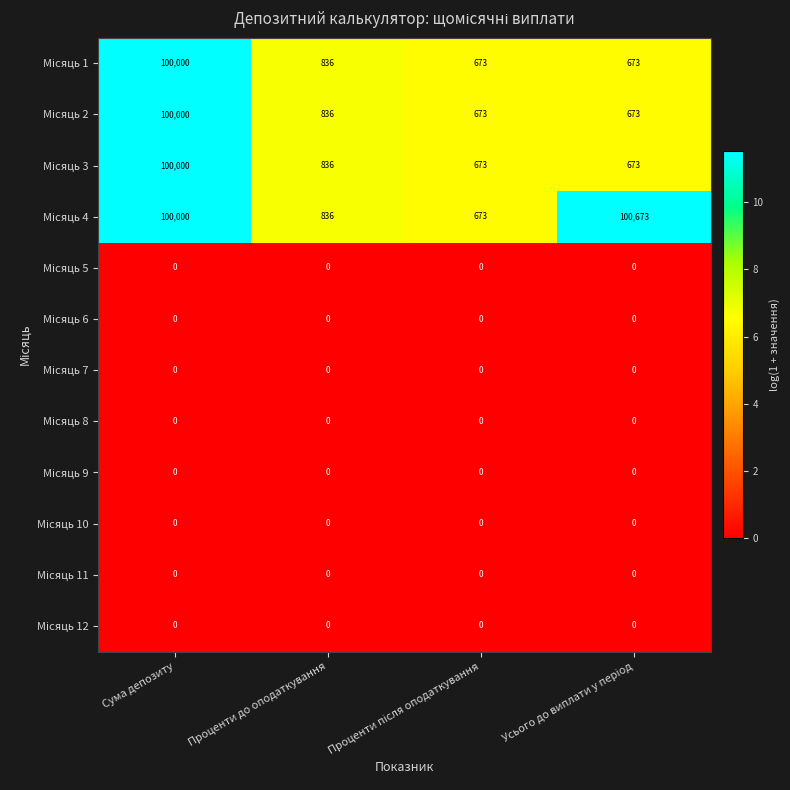

What is the total value across all series at Проценти до оподаткування?

3344